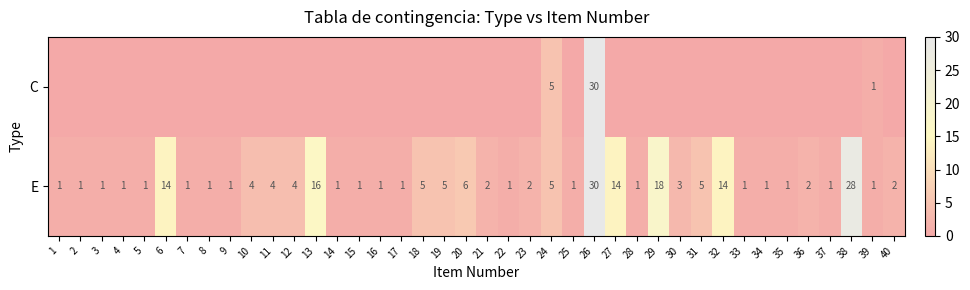

Is it true that E equals 2 at 23?

True